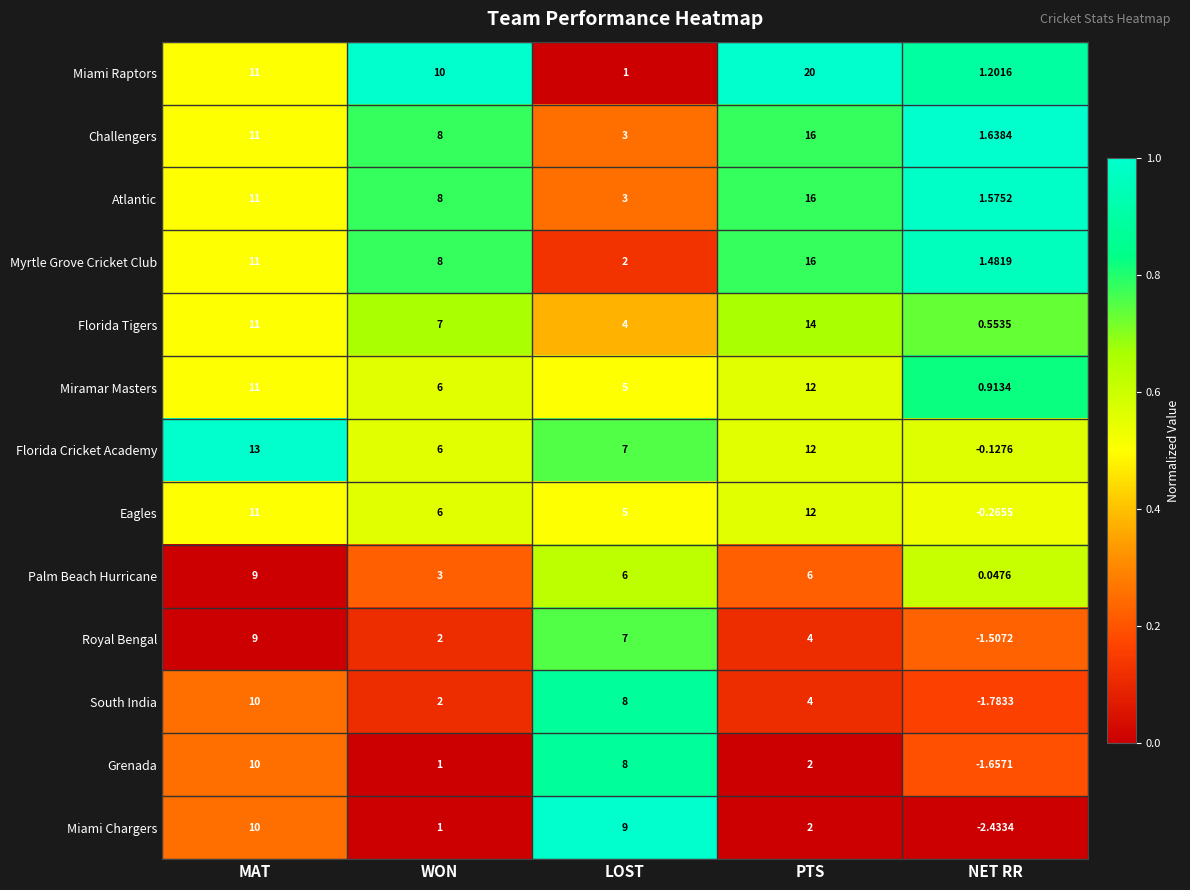

What is the total value across all series at PTS?

136.0